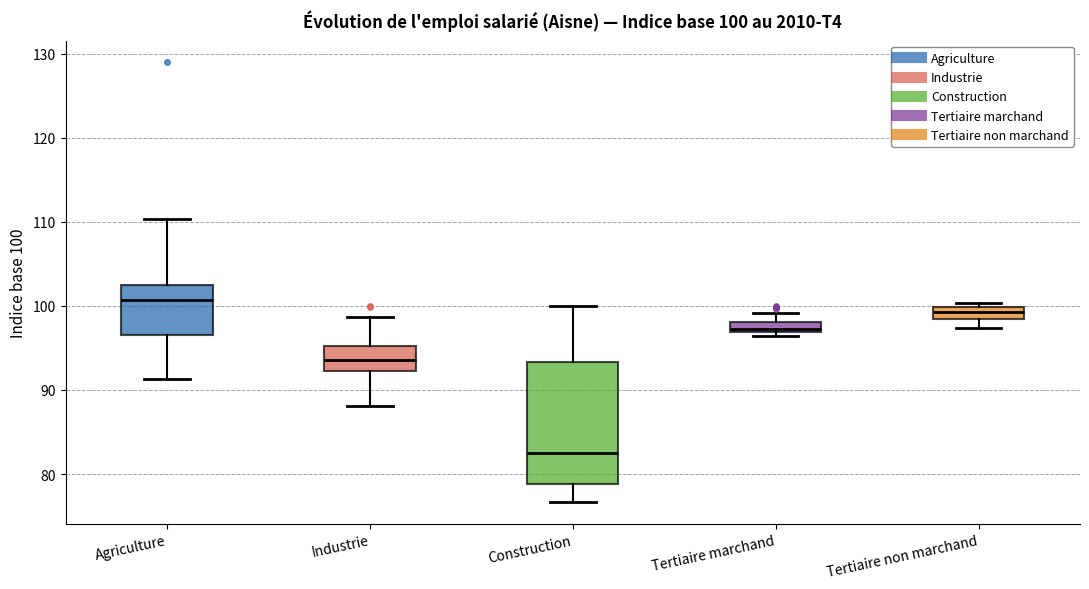

Which box is the tallest, from its lower edge to its upper edge?

Construction